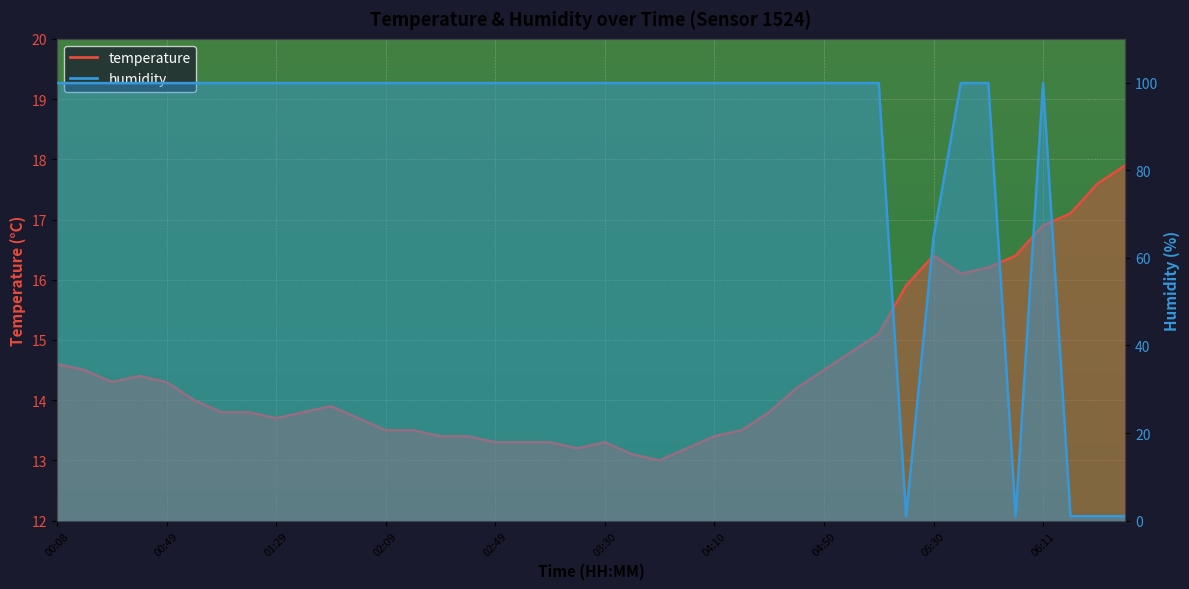

Which series has the largest range (max minus min)?

humidity